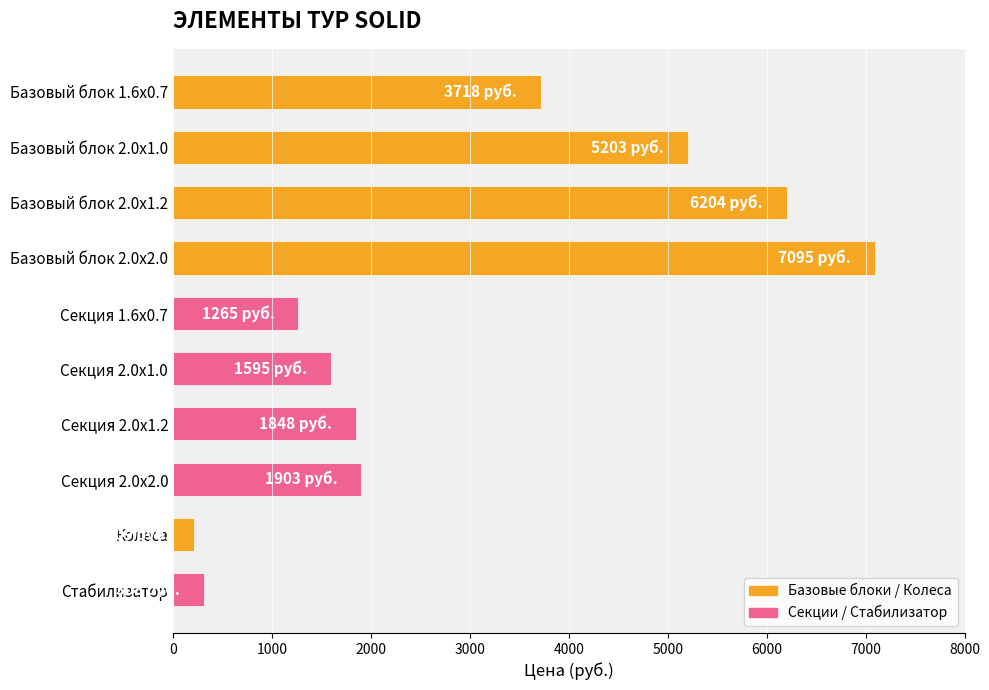

Reading top to bottom, extract all data points from this chart.

3718	5203	6204	7095	1265	1595	1848	1903	209	308